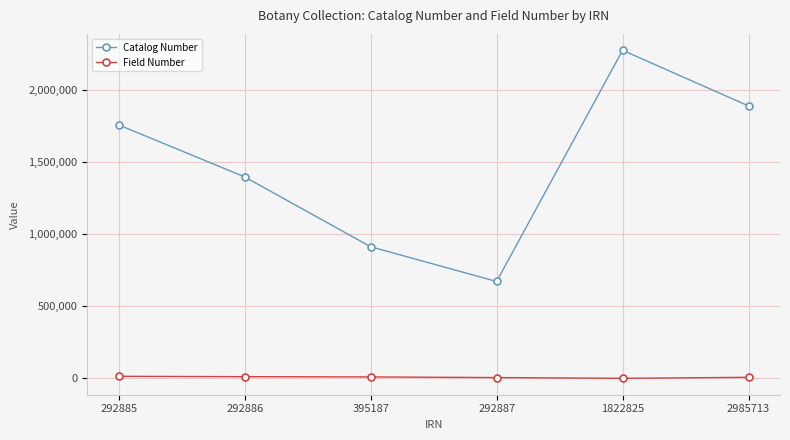

Is the value of Catalog Number at 292886 greater than the value of Field Number at 2985713?

Yes